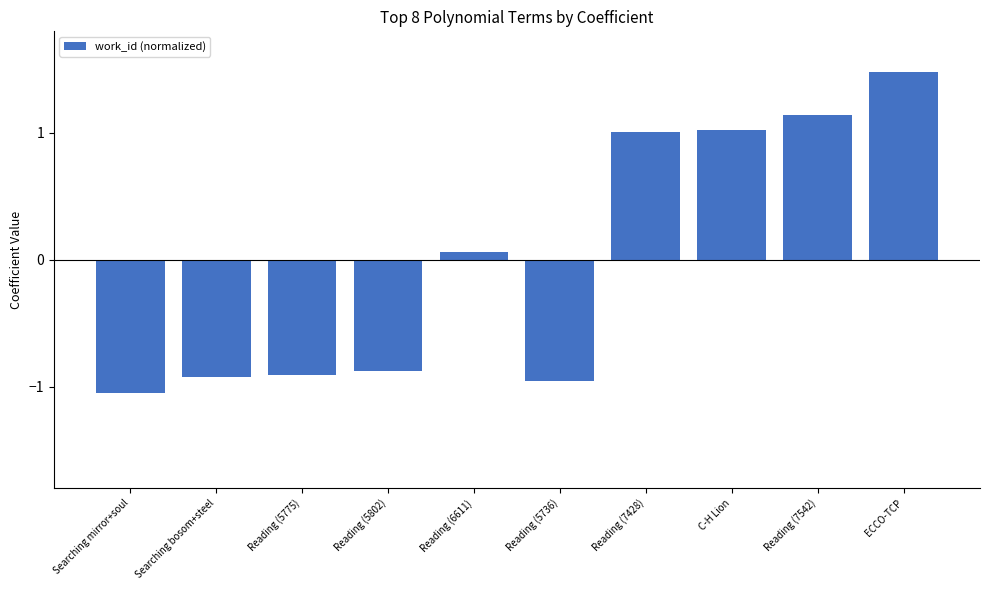

Between C-H Lion and Reading (5802), which is larger?

C-H Lion